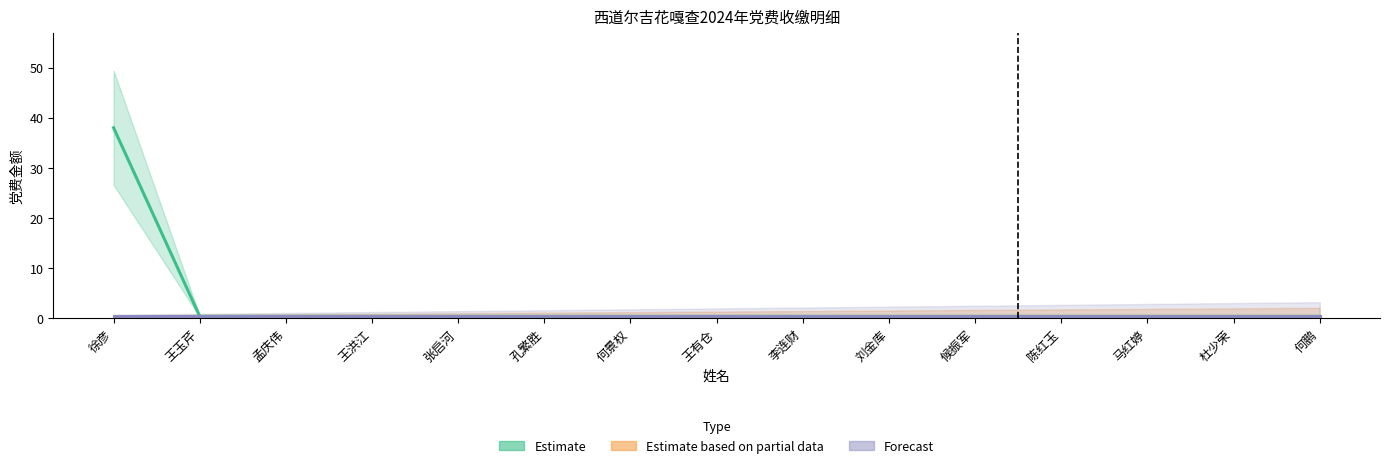

What is the sum of all Estimate values?

43.6